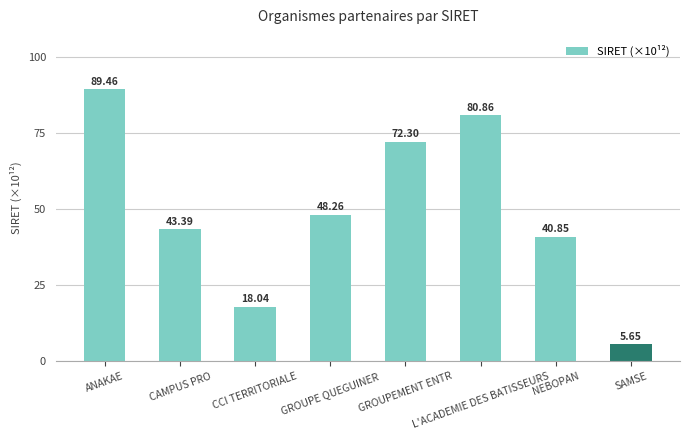

What position from the left is NEBOPAN?

7